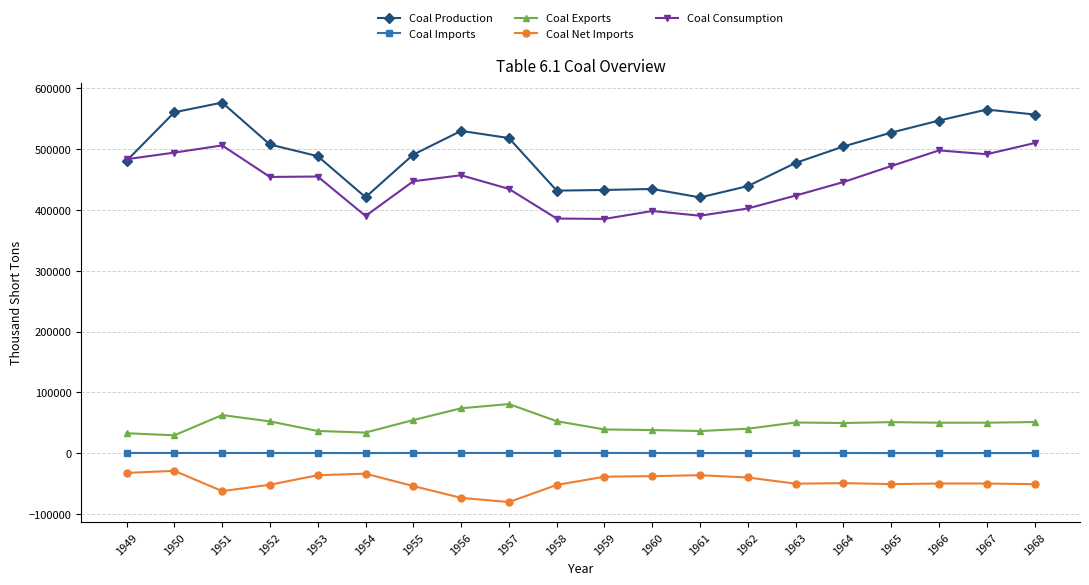

True or false: Coal Imports and Coal Net Imports cross at least once.

False